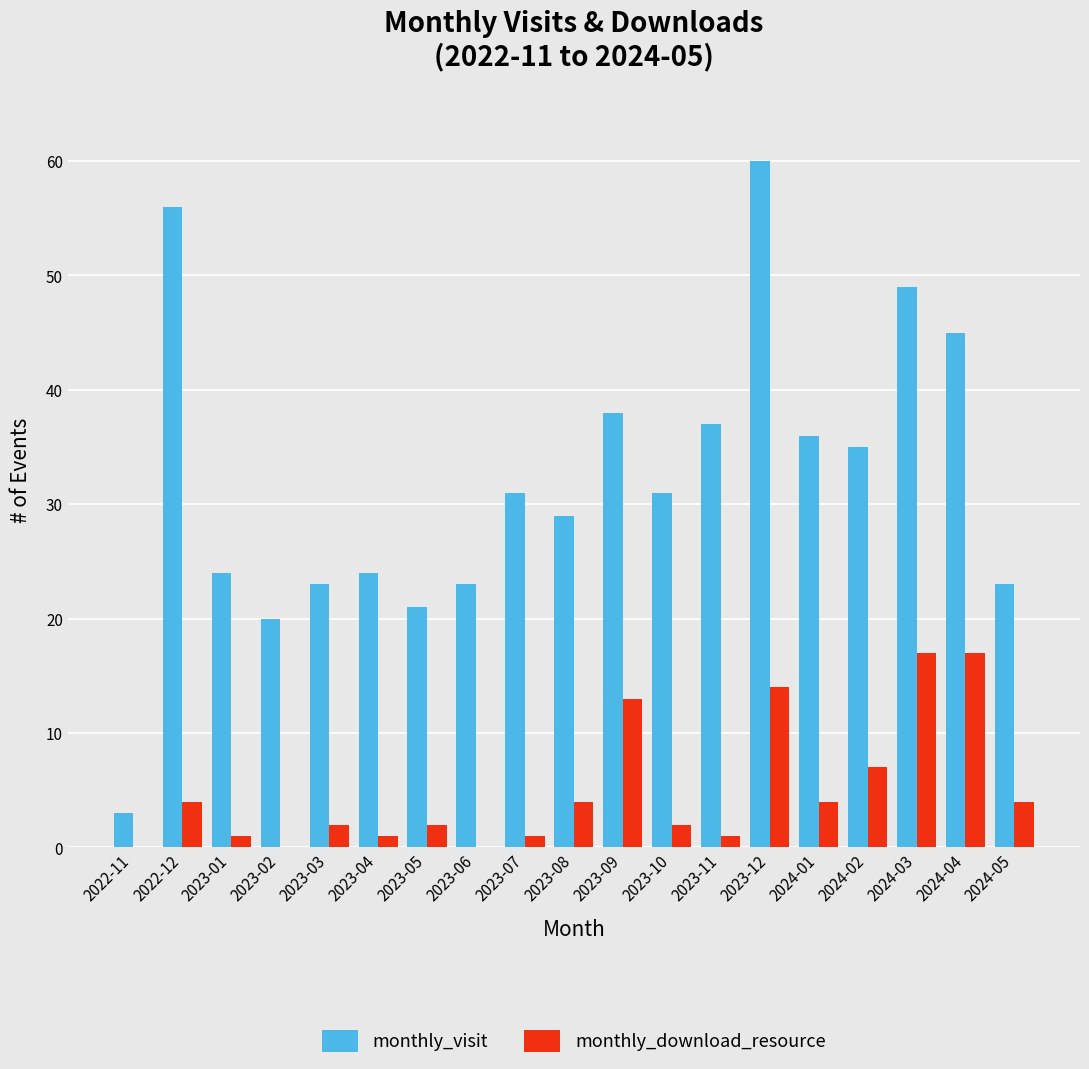

What is the maximum value for monthly_download_resource?

17